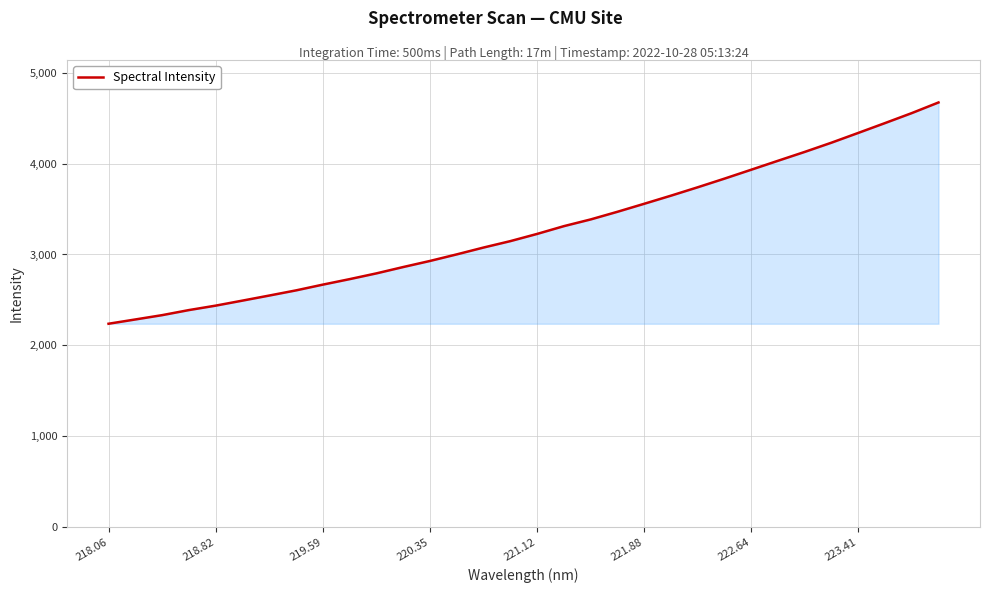

What is the smallest value displayed?

2237.9